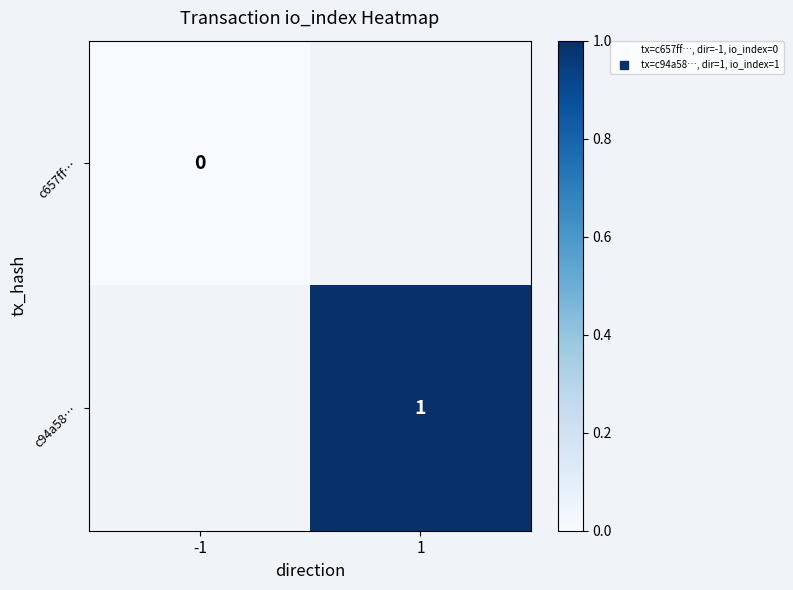

Rank the categories by c94a58… value from highest to lowest.

-1, 1